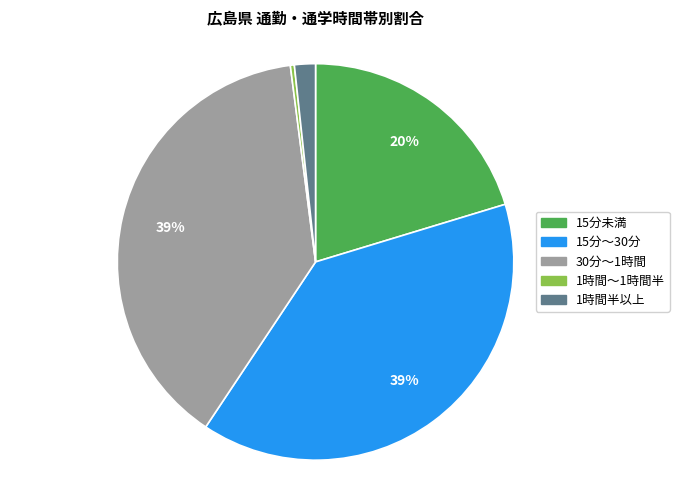

Does any single category account for the majority?

No